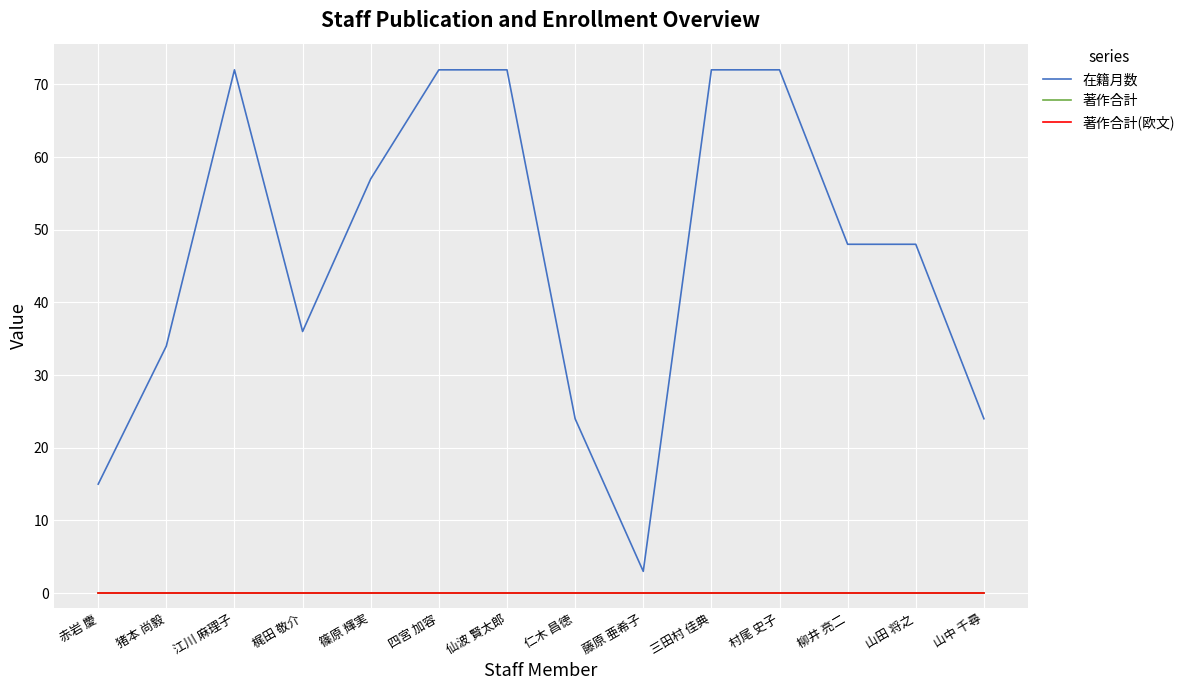

Does the chart display data point markers on the line(s)?

No